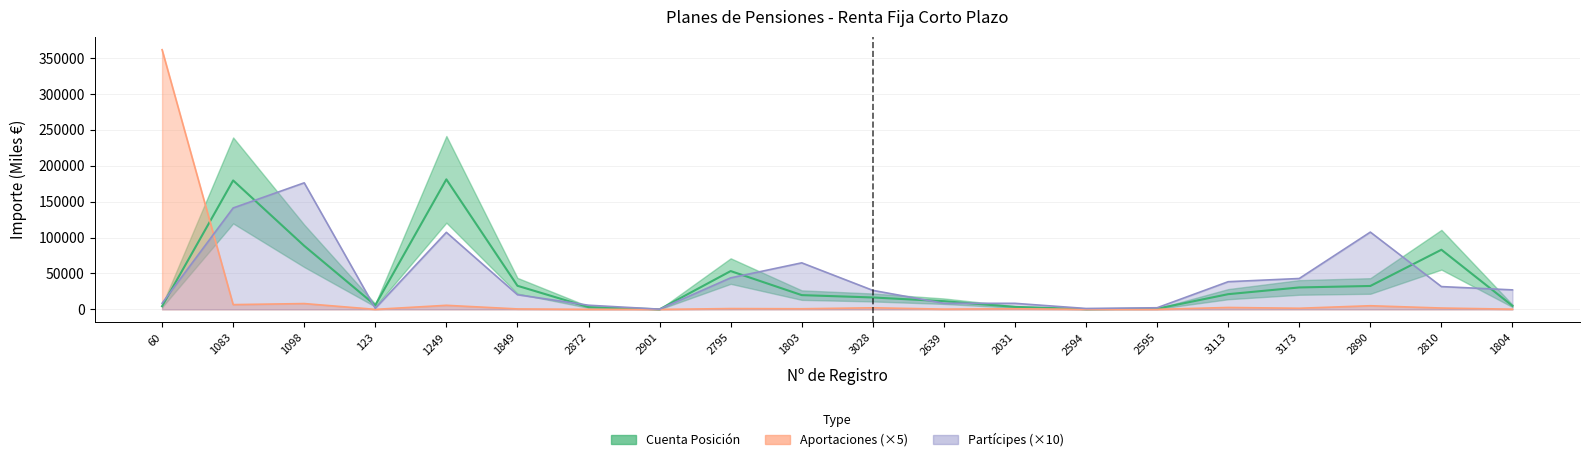

How many positive values does the Aportaciones series have?

19